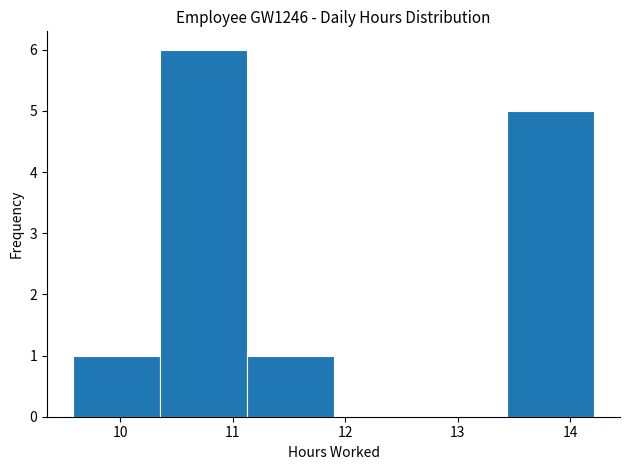

Which range on the x-axis has the tallest bar?

10.4 to 11.1